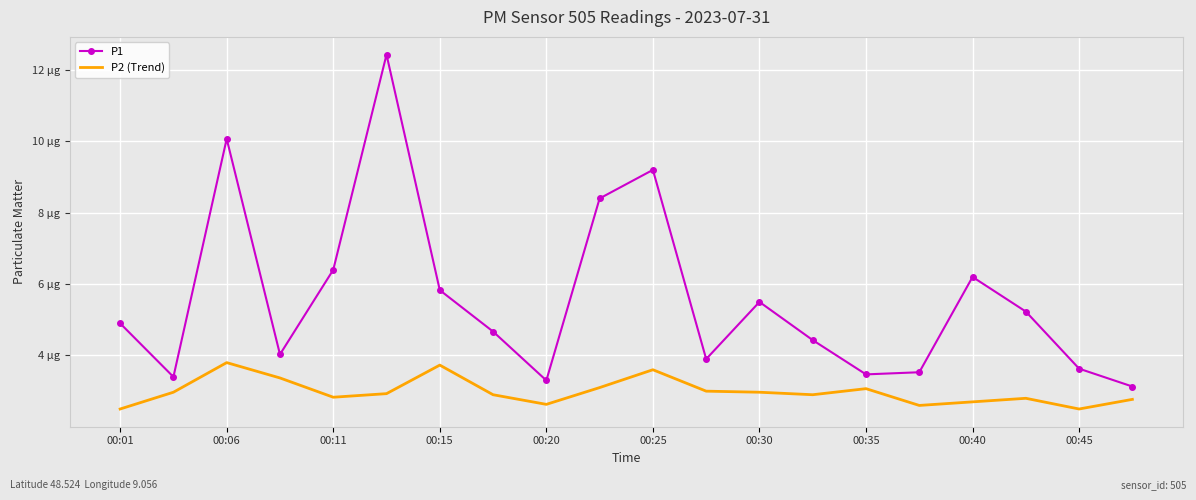

Which series has the widest spread of values?

P1